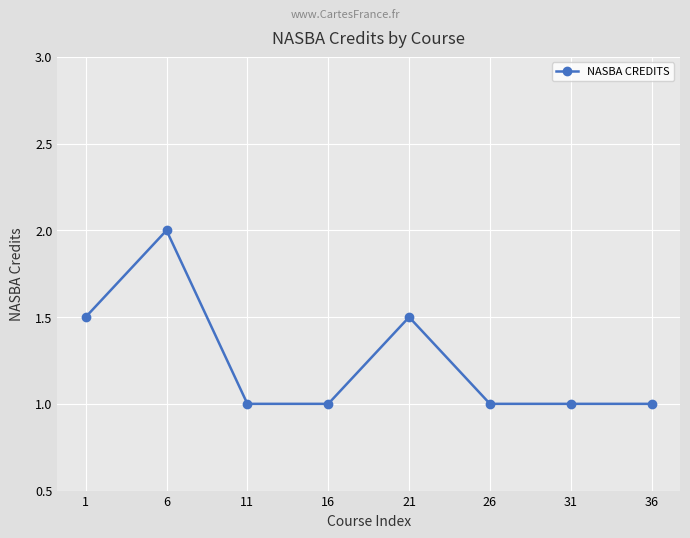

Is this an area chart (filled region under the line)?

No